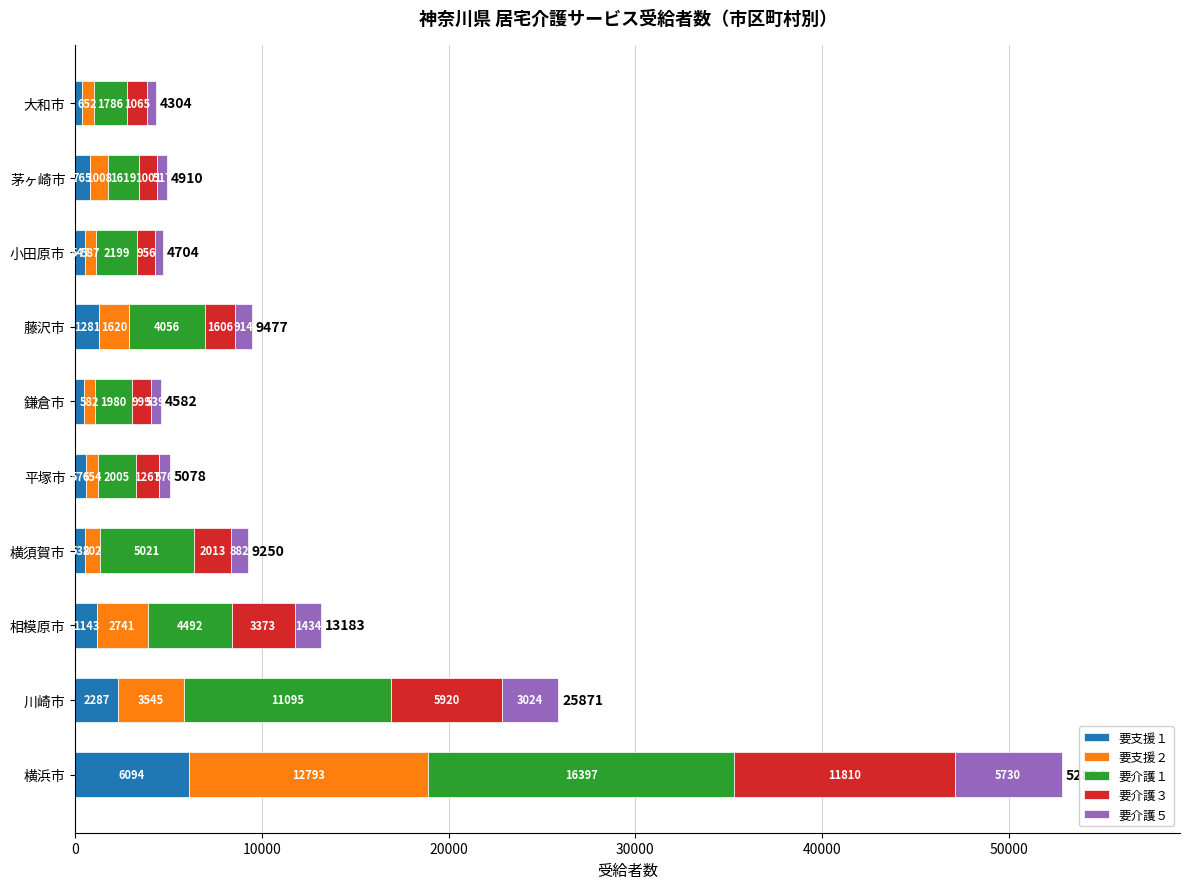

What is the total value across all series at 横浜市?

52824